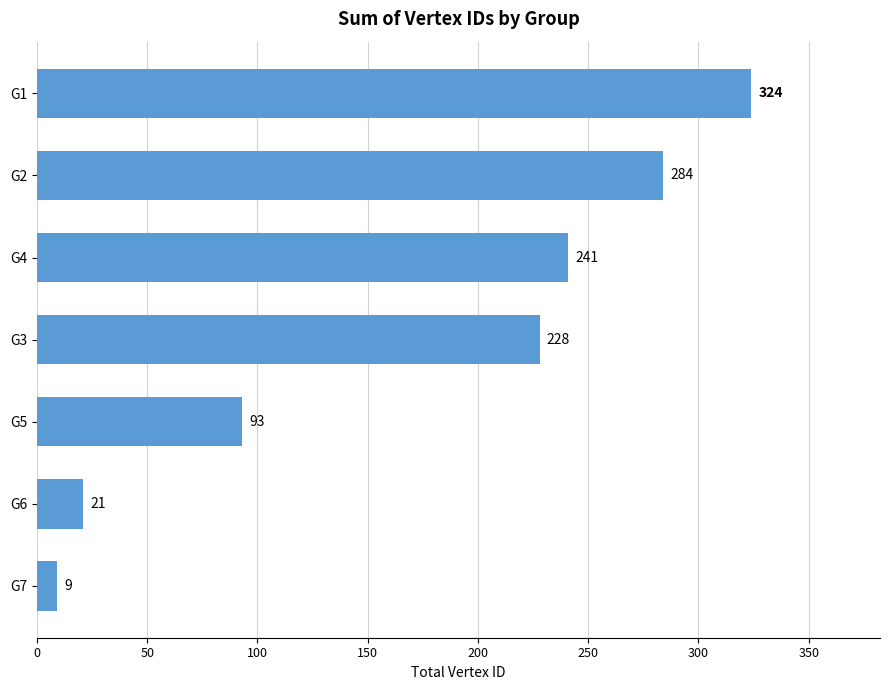

How many values are below 228?

3